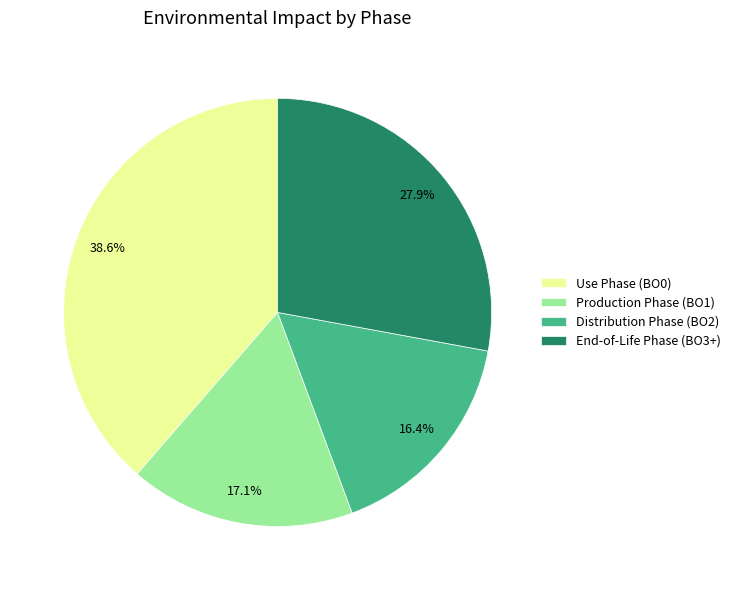

Is Use Phase (BO0) the majority of the pie?

No